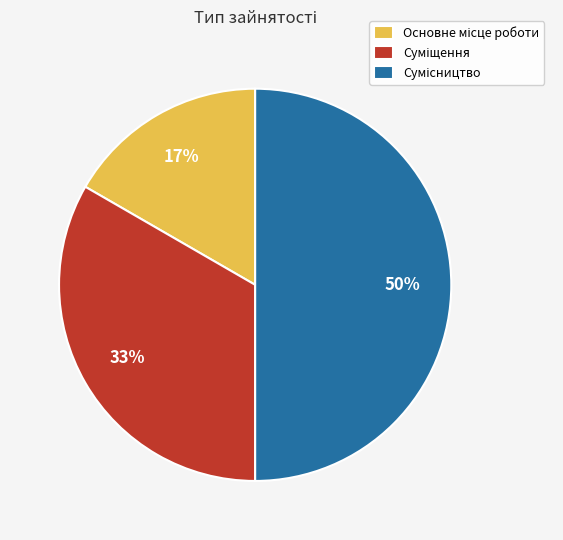

To the nearest percent, what is the average slice percentage?

33%